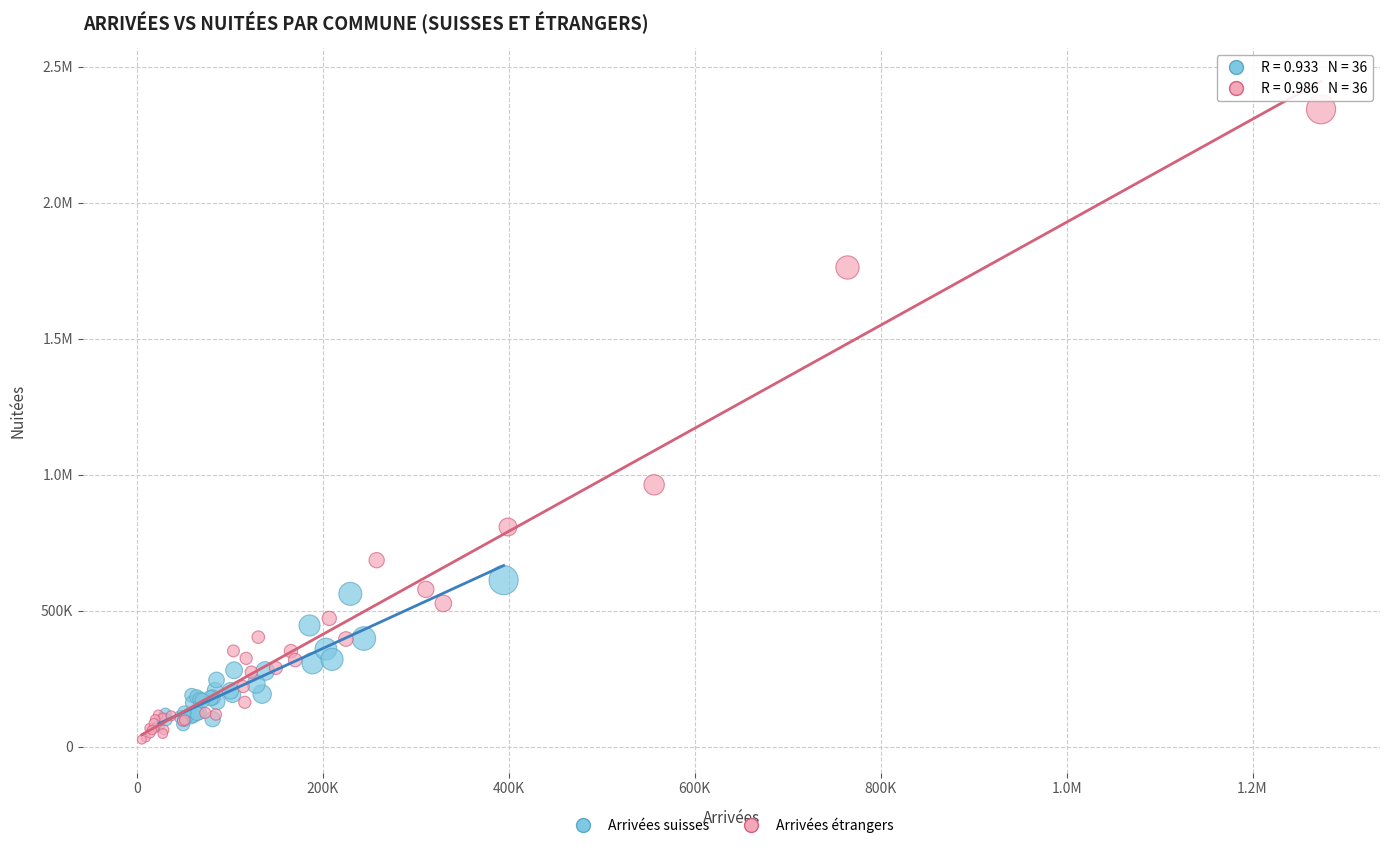

What are all the series names shown in the legend?

Arrivées suisses, Arrivées étrangers